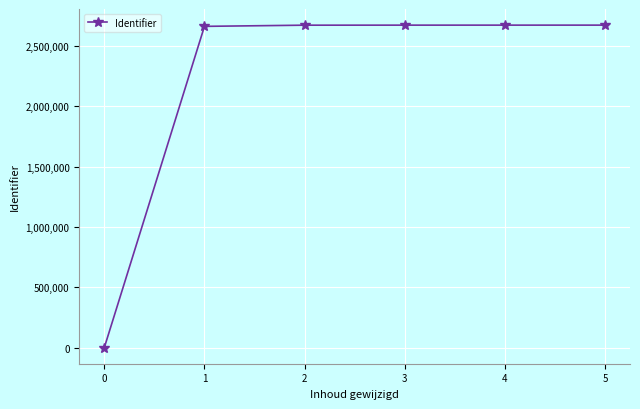

What is the change in value from 2 to 5?

+464